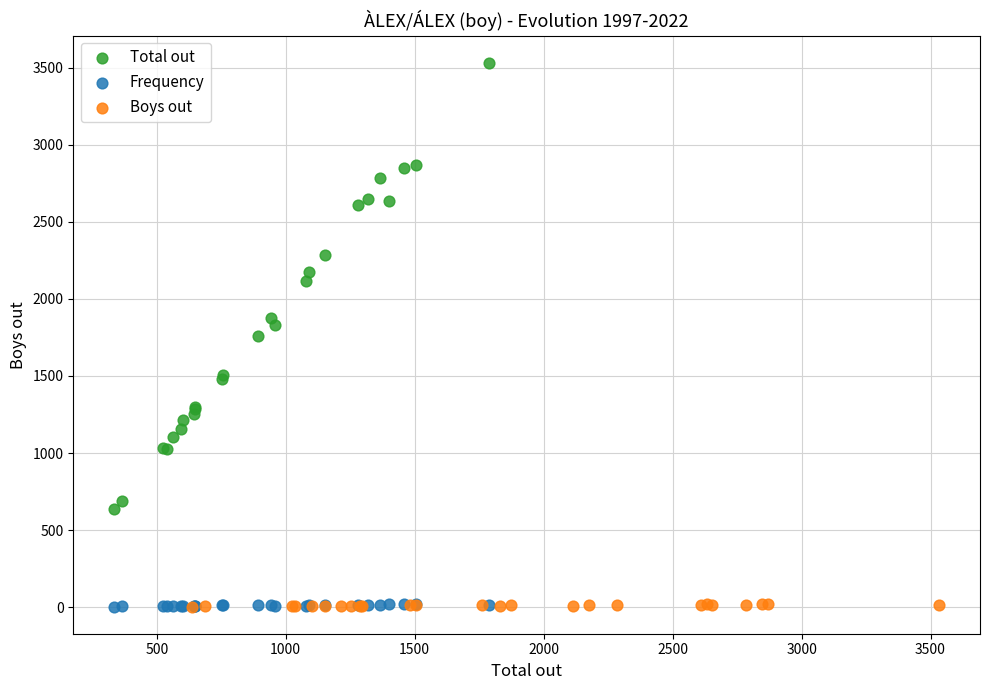

Which series has the widest spread of Y values?

Total out